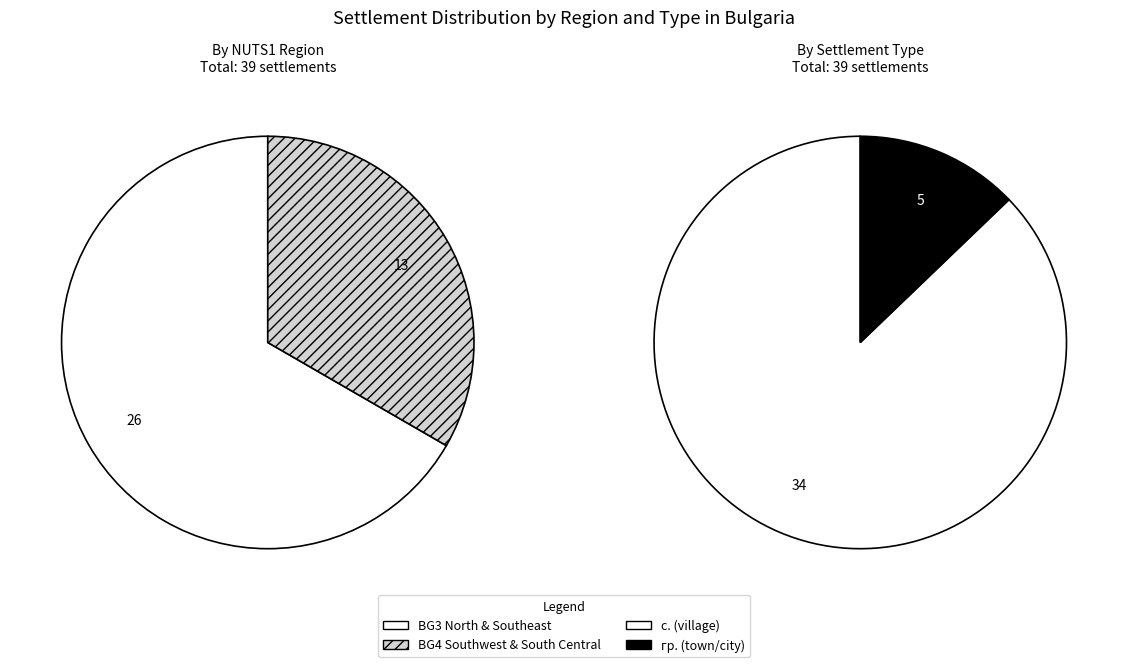

Count the number of slices in the pie.

2